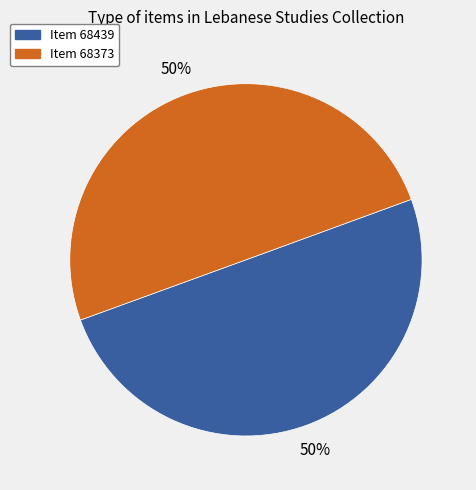

To the nearest percent, what is the average slice percentage?

50%